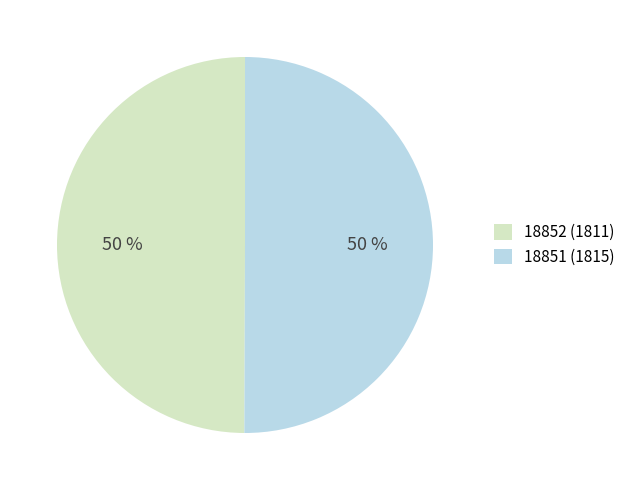

To the nearest percent, what percentage of the pie is 18851 (1815)?

50%